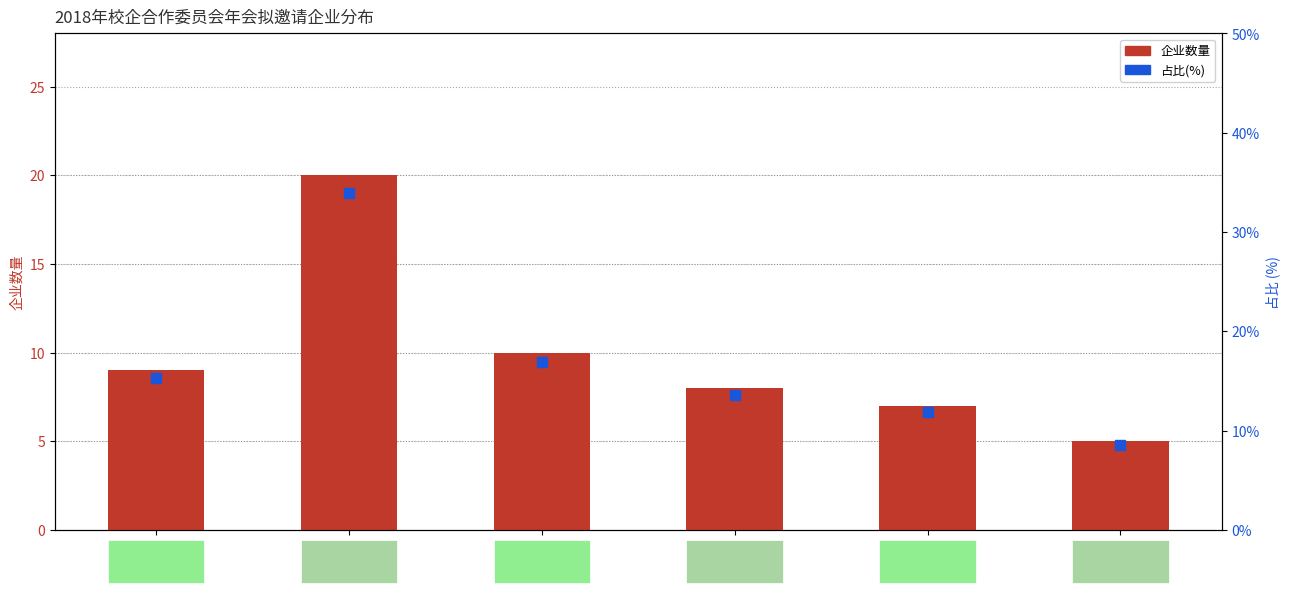

What are all the series names shown in the legend?

企业数量, 占比(%)